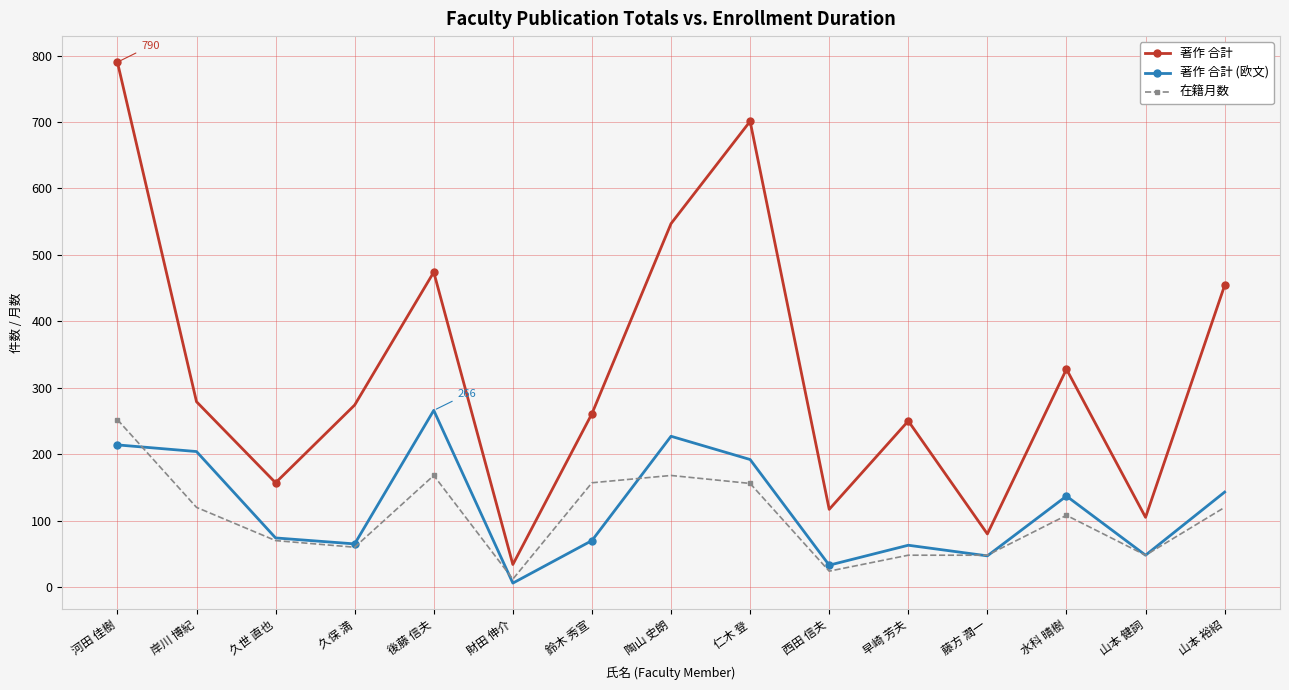

How many values in the 著作 合計 (欧文) series are below 74?

7